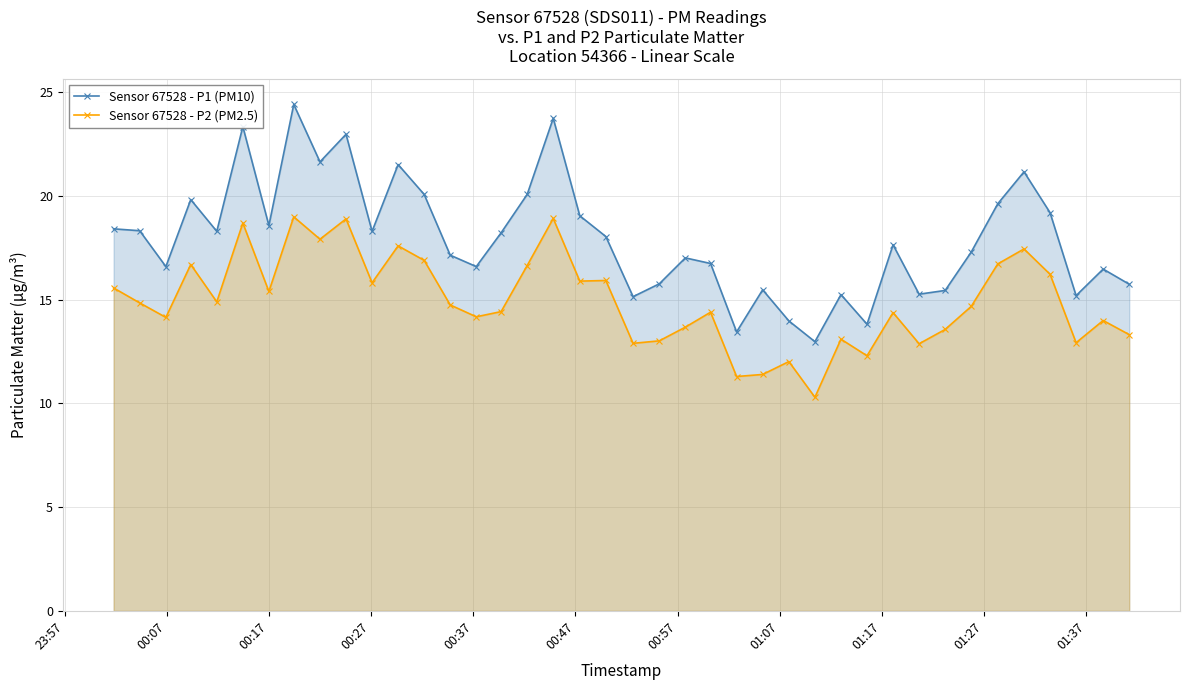

What is the difference between the second highest and minimum values in the Sensor 67528 - P1 (PM10) series?

10.8